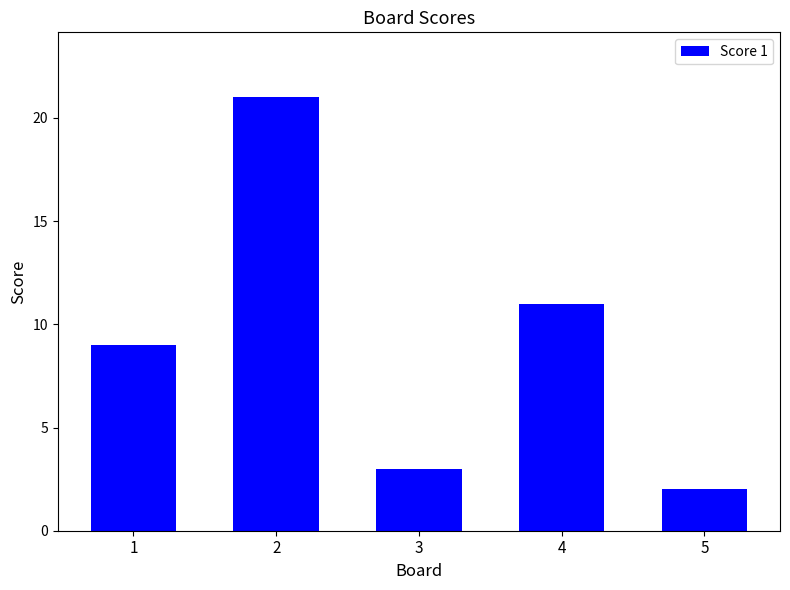

Where is the data nearest to the value 11?

4